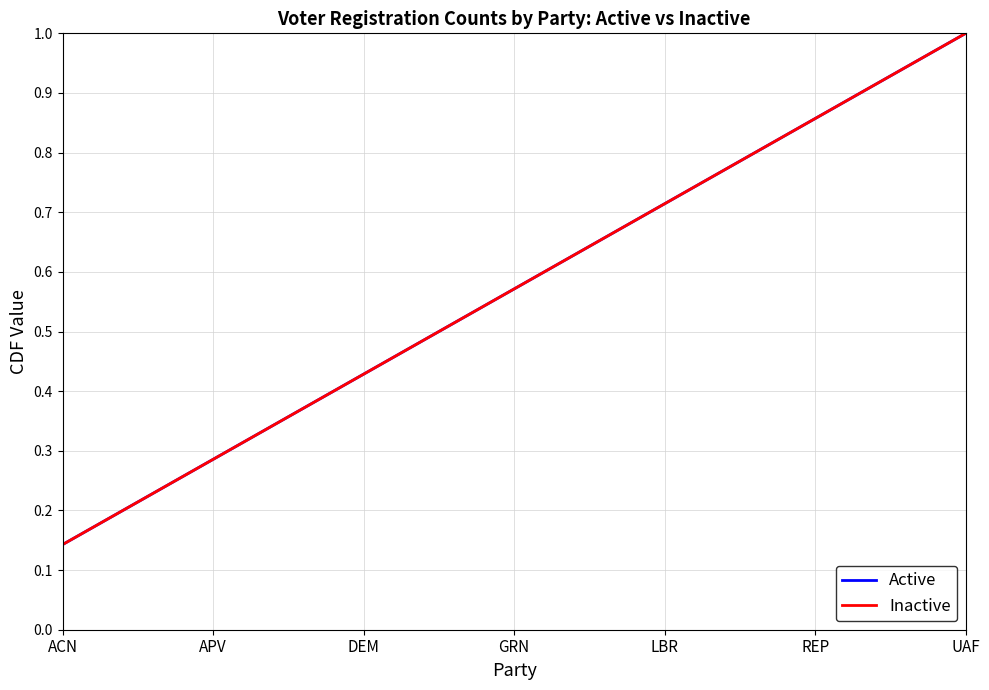

Reading left to right, extract all data points from this chart.

Active: 0.1	0.3	0.4	0.6	0.7	0.9	1.0
Inactive: 0.1	0.3	0.4	0.6	0.7	0.9	1.0